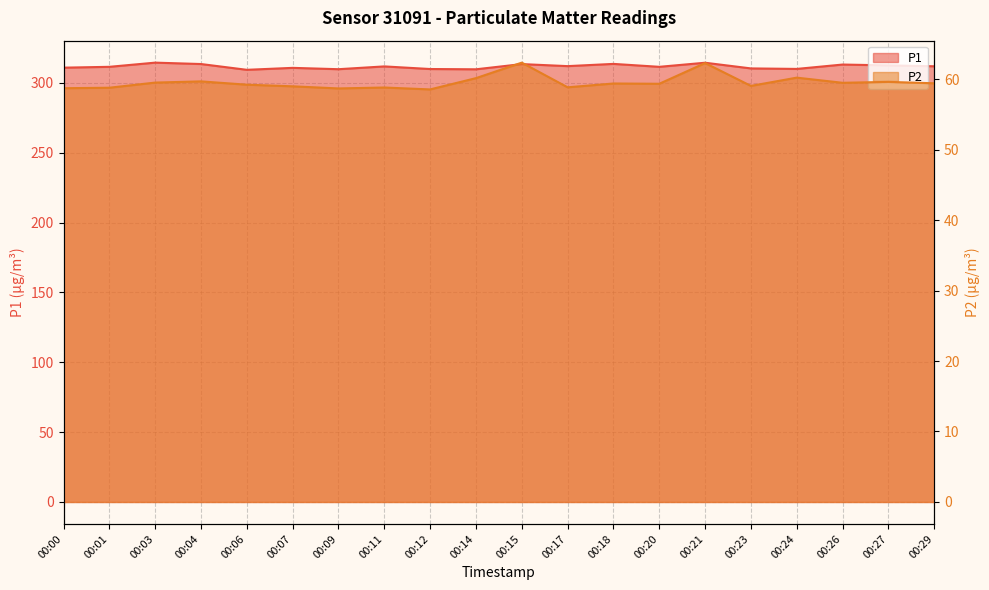

List the series in order of their overall mean, highest first.

P1, P2